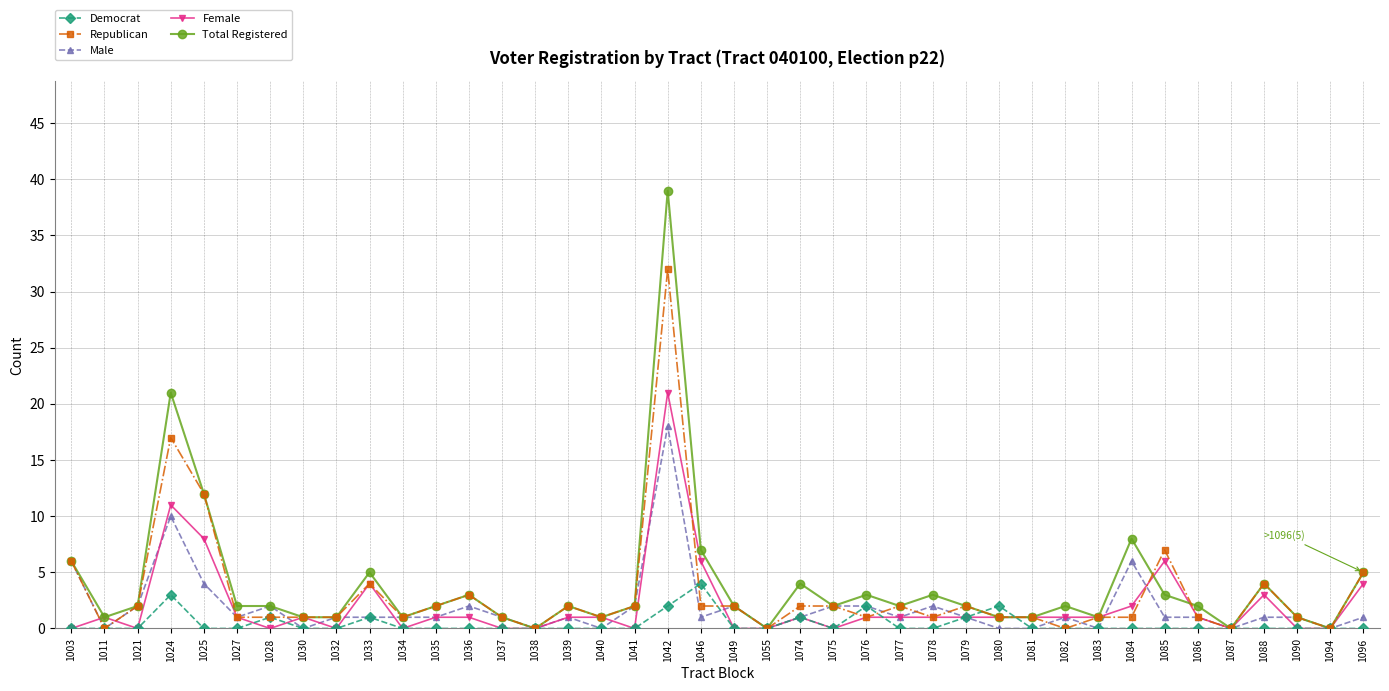

At which category is the sum across all series the highest?

1042